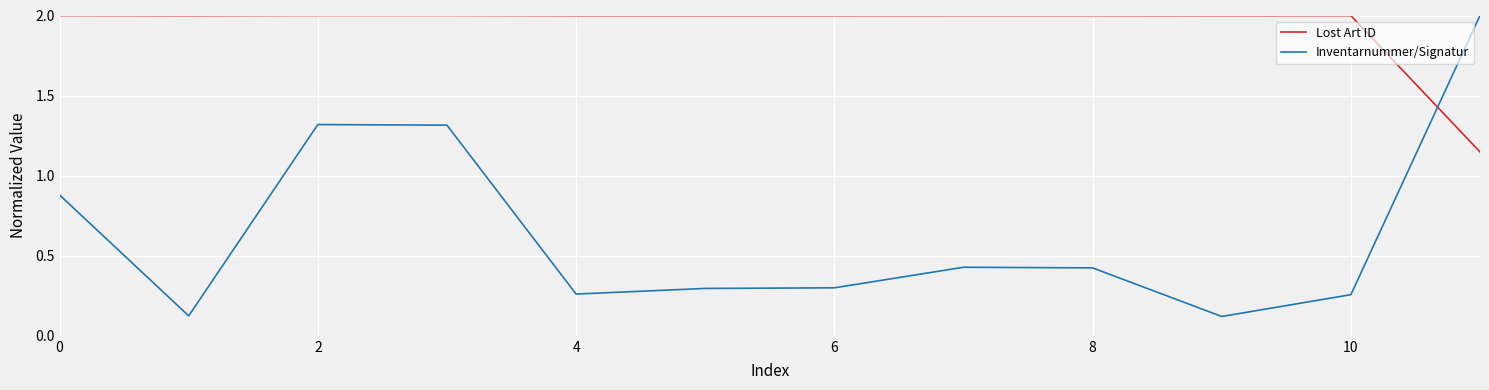

In Lost Art ID, how many points are higher than both neighbors (excluding endpoints)?

3